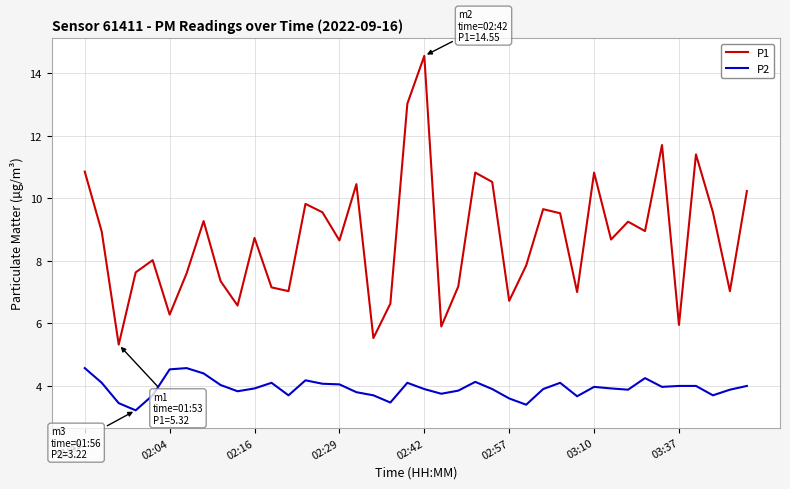

Which series has the widest spread of values?

P1